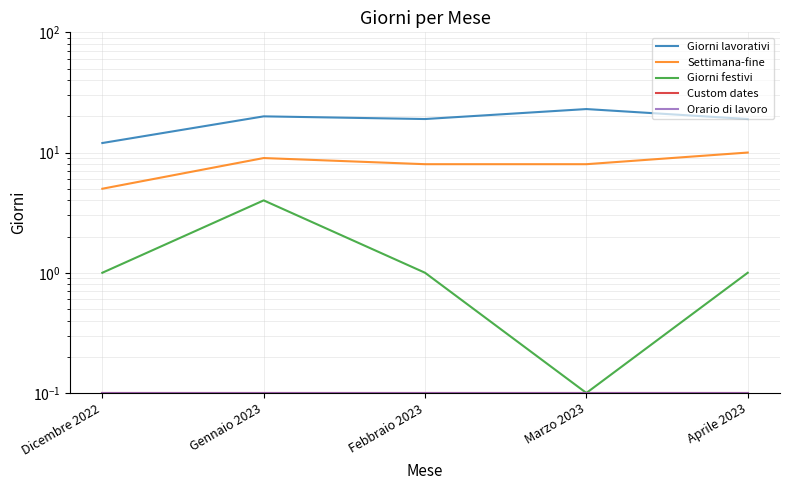

Reading right to left, what are all the values shown in this chart?

Giorni lavorativi: 19.0	23.0	19.0	20.0	12.0
Settimana-fine: 10.0	8.0	8.0	9.0	5.0
Giorni festivi: 1.0	0.1	1.0	4.0	1.0
Custom dates: 0.1	0.1	0.1	0.1	0.1
Orario di lavoro: 0.1	0.1	0.1	0.1	0.1